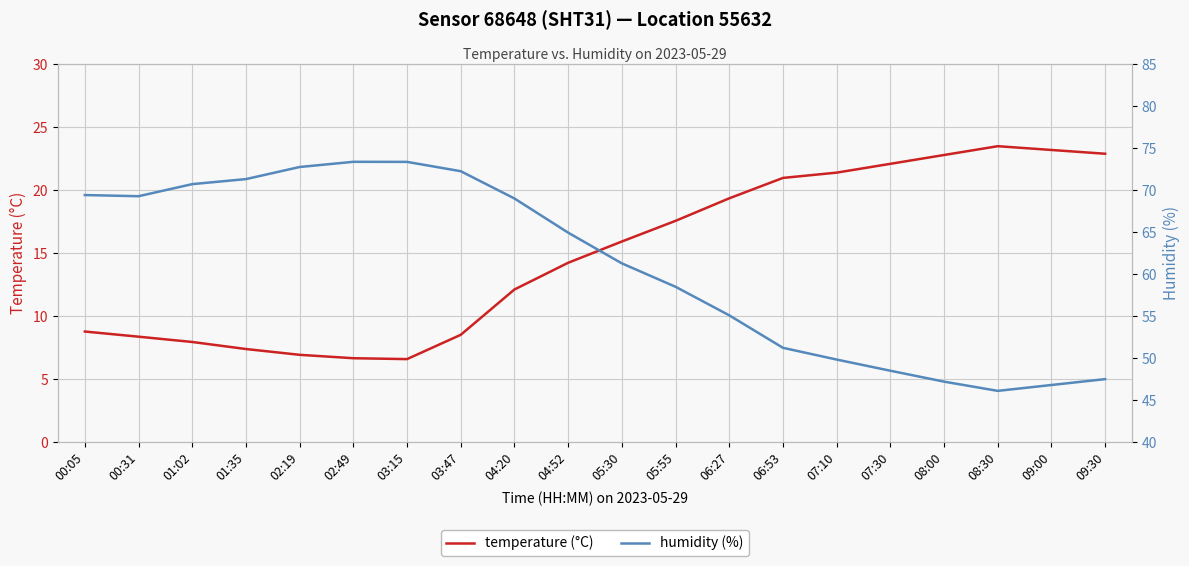

Reading right to left, extract all data points from this chart.

temperature (°C): 09:30=22.9	09:00=23.2	08:30=23.5	08:00=22.8	07:30=22.1	07:10=21.4	06:53=21.0	06:27=19.4	05:55=17.6	05:30=15.9	04:52=14.2	04:20=12.1	03:47=8.5	03:15=6.6	02:49=6.7	02:19=6.9	01:35=7.4	01:02=8.0	00:31=8.4	00:05=8.8
humidity (%): 09:30=47.5	09:00=46.8	08:30=46.1	08:00=47.2	07:30=48.5	07:10=49.8	06:53=51.2	06:27=55.1	05:55=58.5	05:30=61.3	04:52=65.0	04:20=69.0	03:47=72.3	03:15=73.4	02:49=73.4	02:19=72.8	01:35=71.3	01:02=70.7	00:31=69.3	00:05=69.4